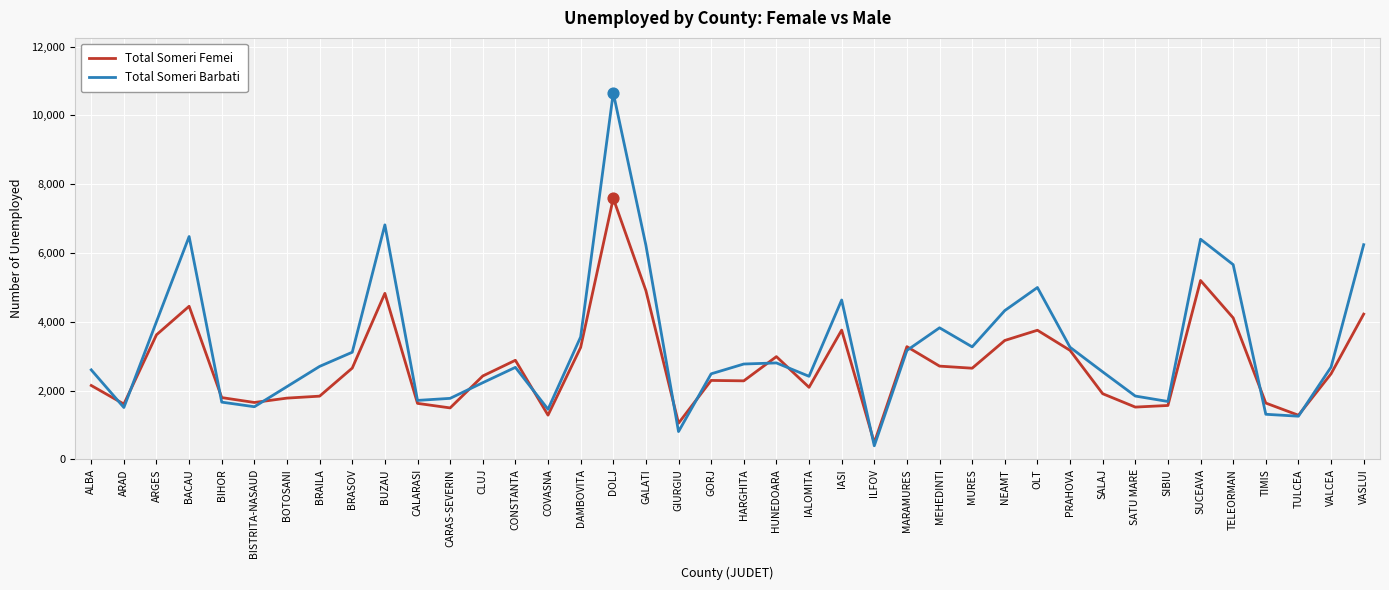

Which series has the largest total across all categories?

Total Someri Barbati